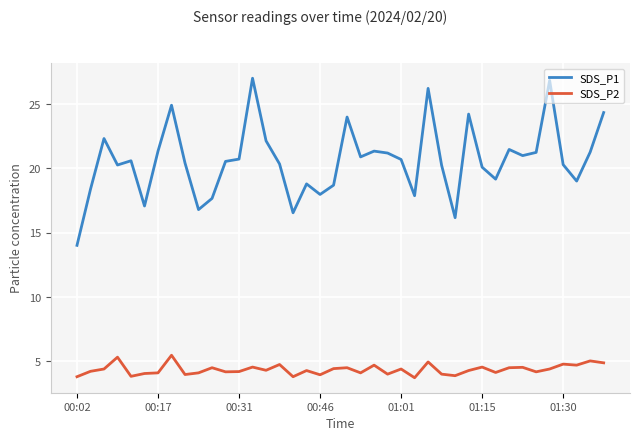

Which series has the largest total across all categories?

SDS_P1